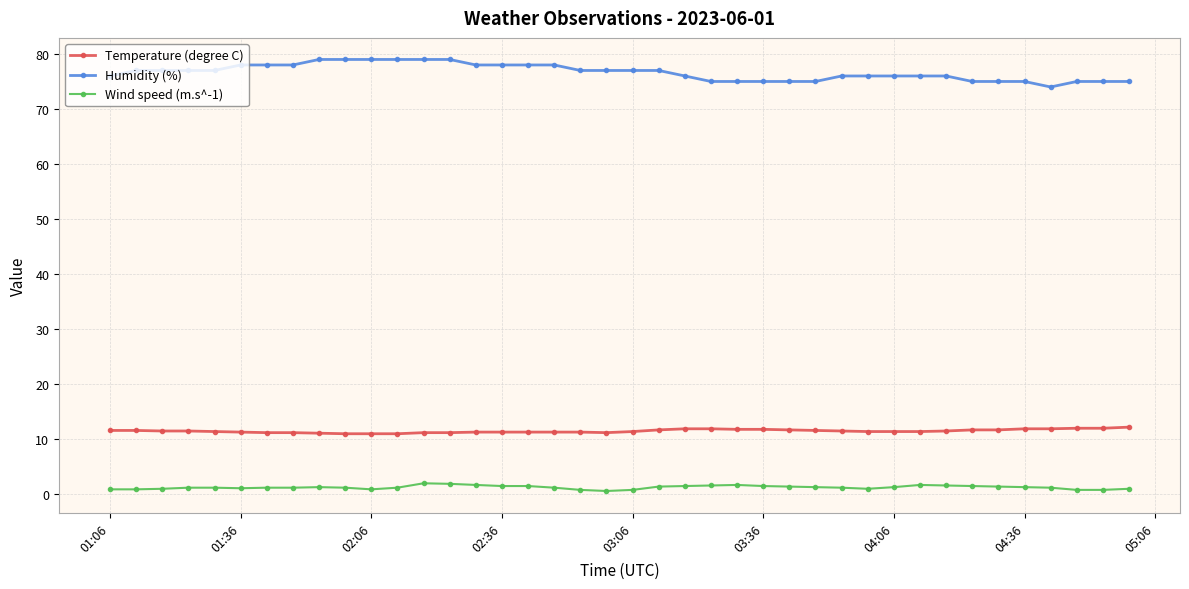

True or false: Wind speed (m.s^-1) has more than 0 points higher than both neighbors.

True